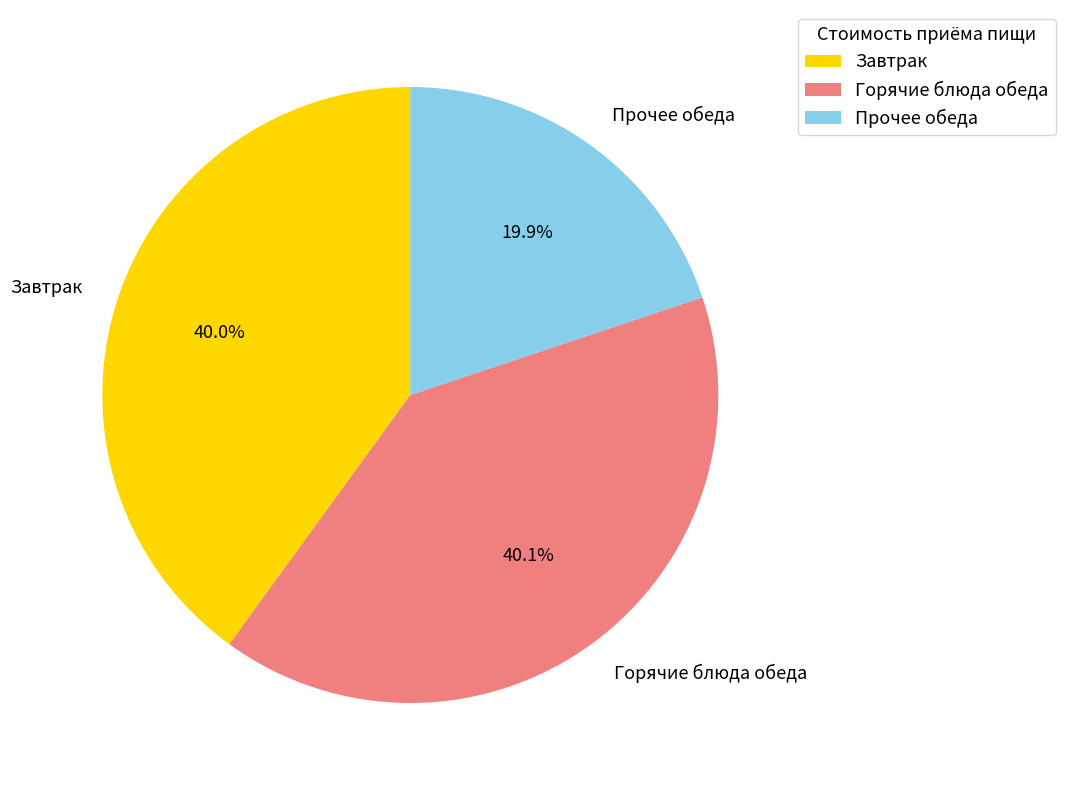

Combined, do Прочее обеда and Горячие блюда обеда account for over 50%?

Yes